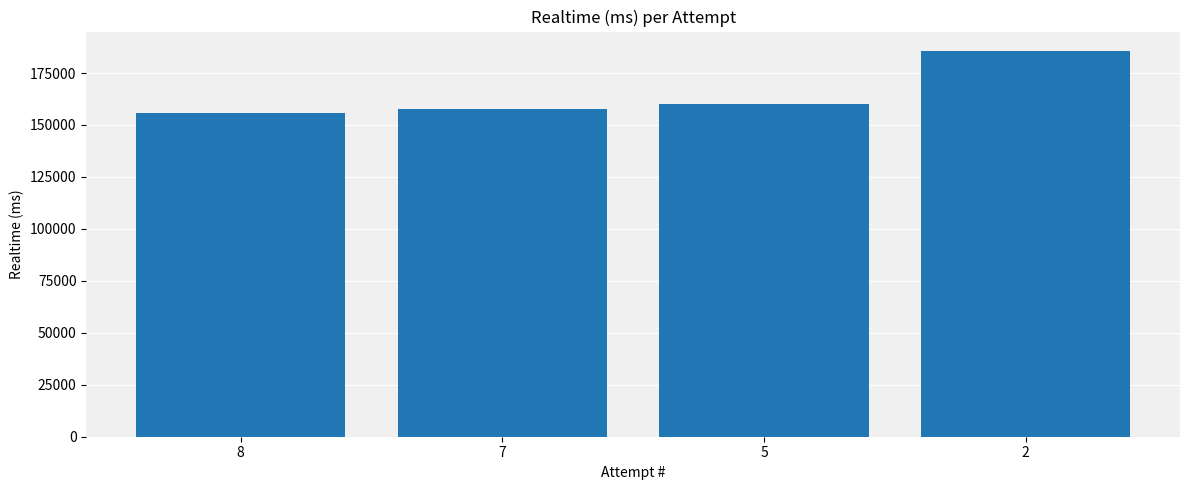

Reading left to right, what are all the values shown in this chart?

8=155992	7=157577	5=160313	2=185673